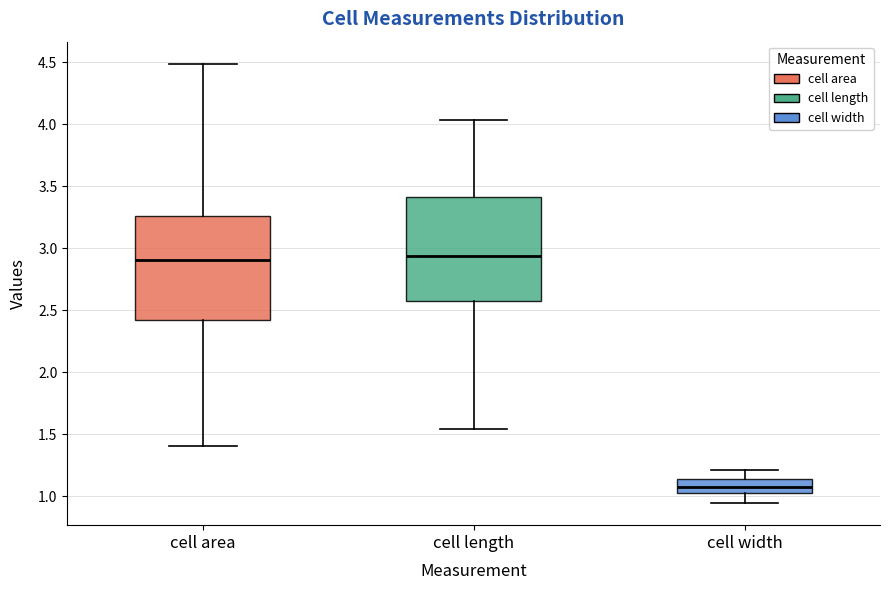

Where is the lower edge of the box for cell length on the y-axis? The values are not printed on the chart, so give them approximately, as read against the axis.

2.55